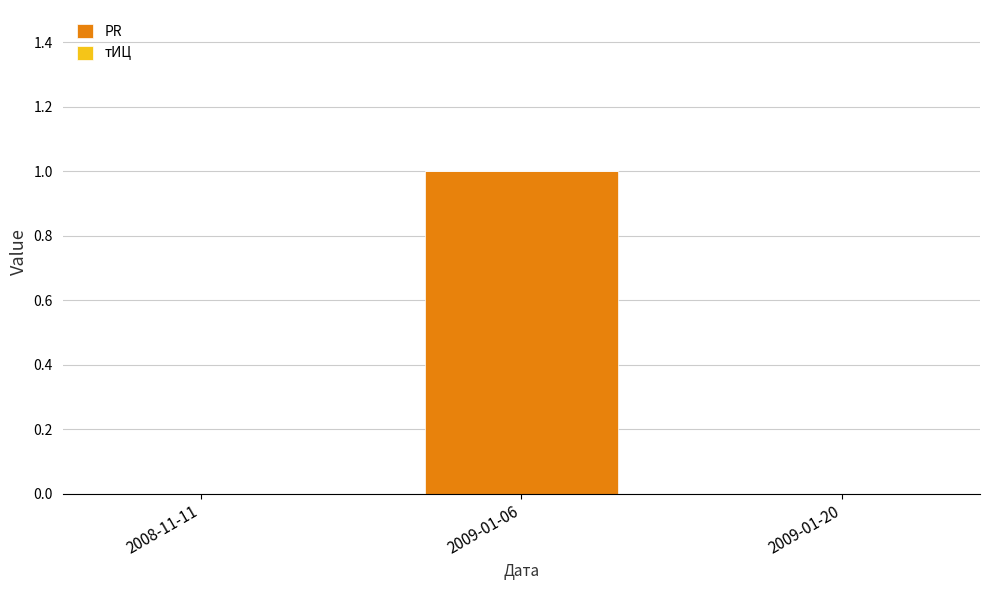

Are the bars grouped side by side (vs. stacked)?

No